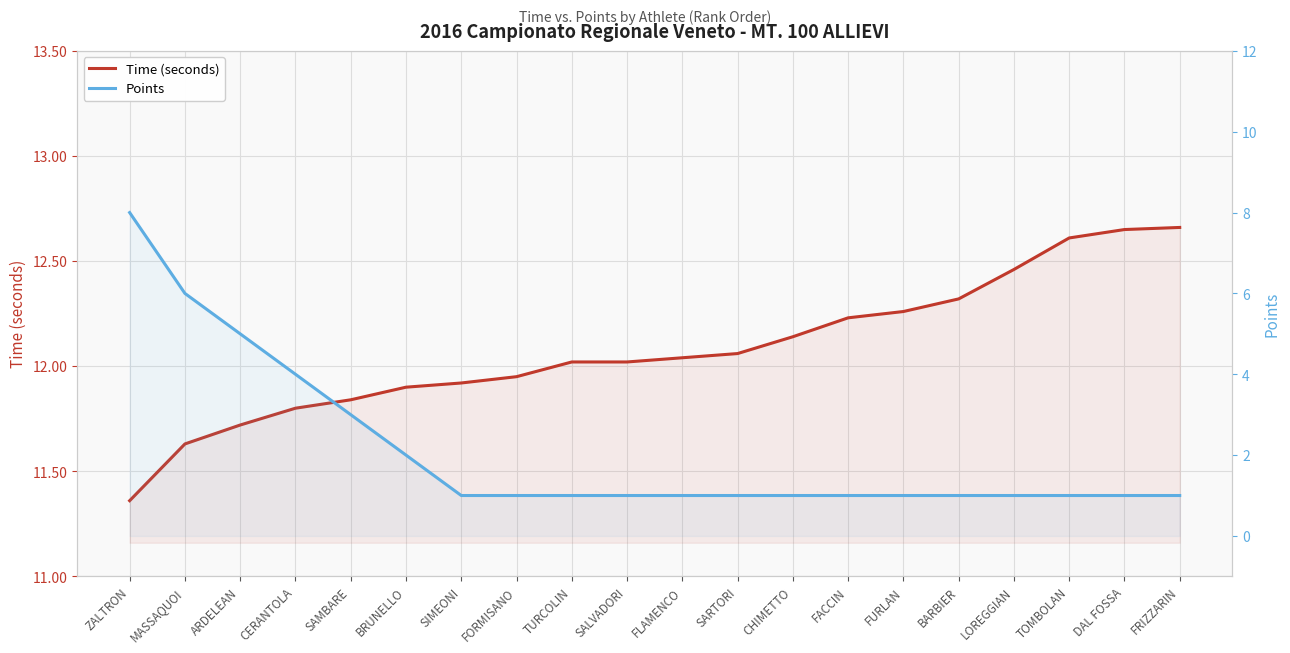

What are all the series names shown in the legend?

Time (seconds), Points